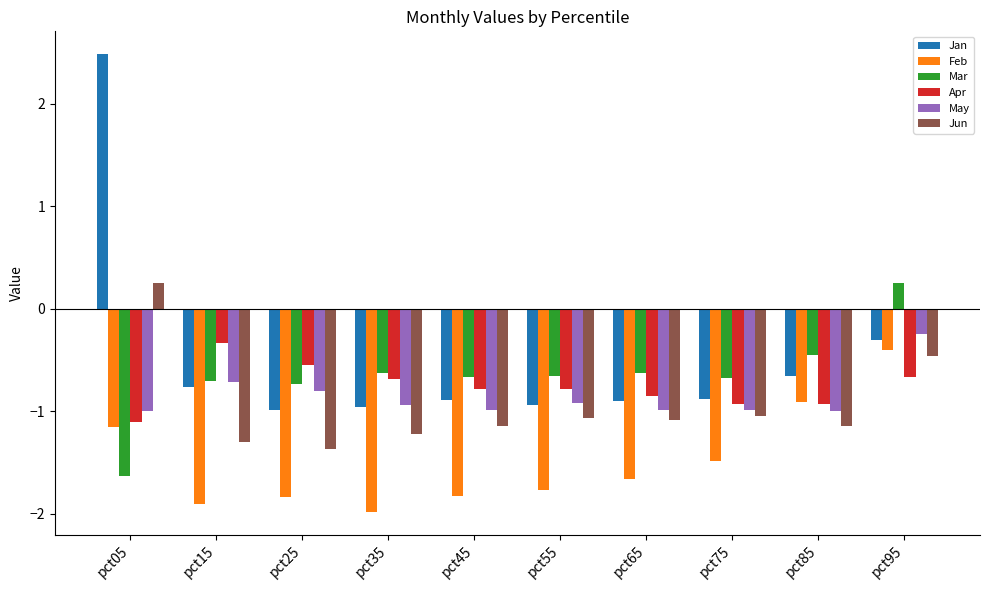

Which series has the widest spread of values?

Jan